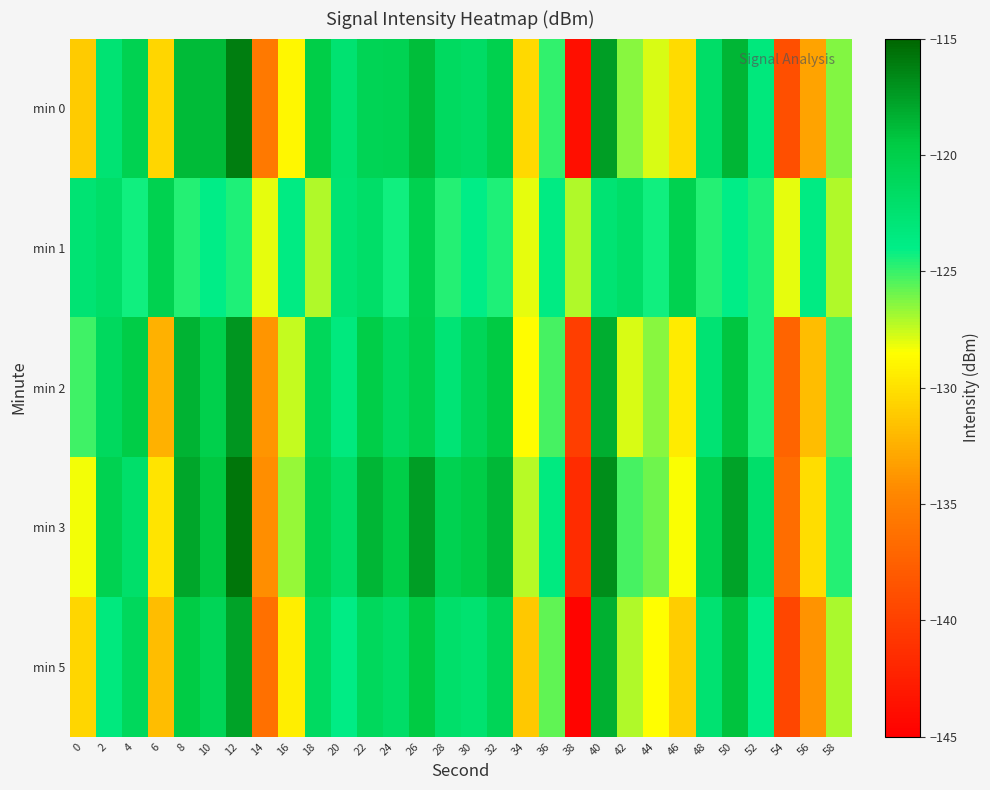

Which has a higher value, 58 or 30?

30